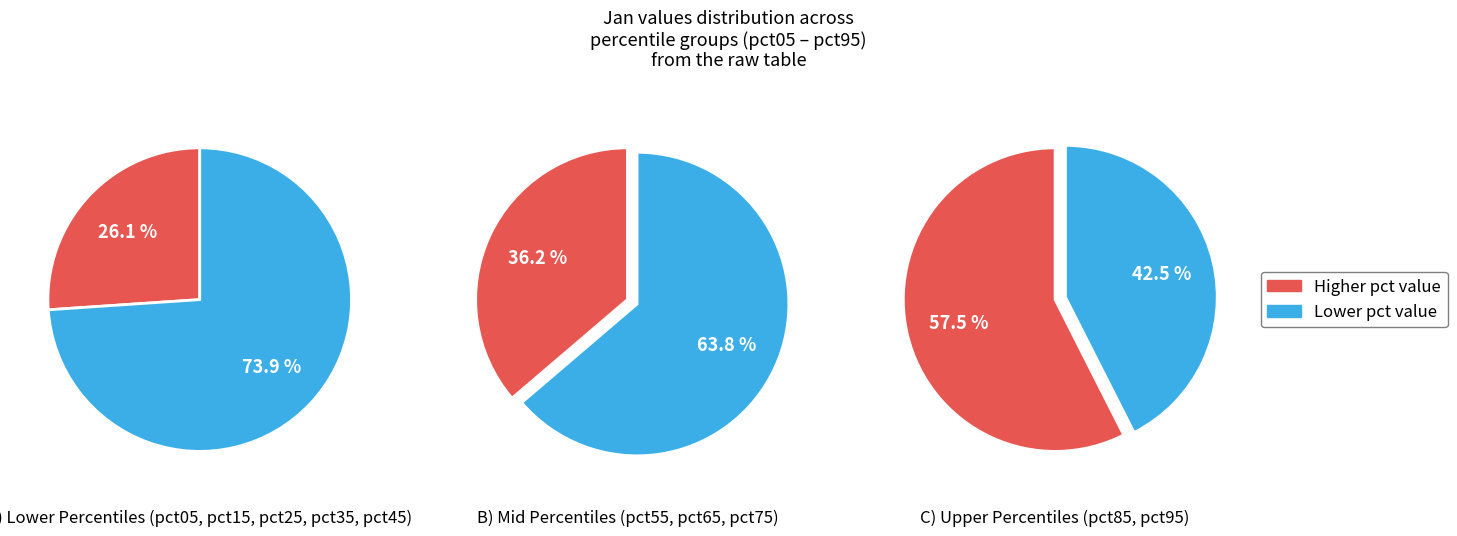

Is pct35 the majority of the pie?

No